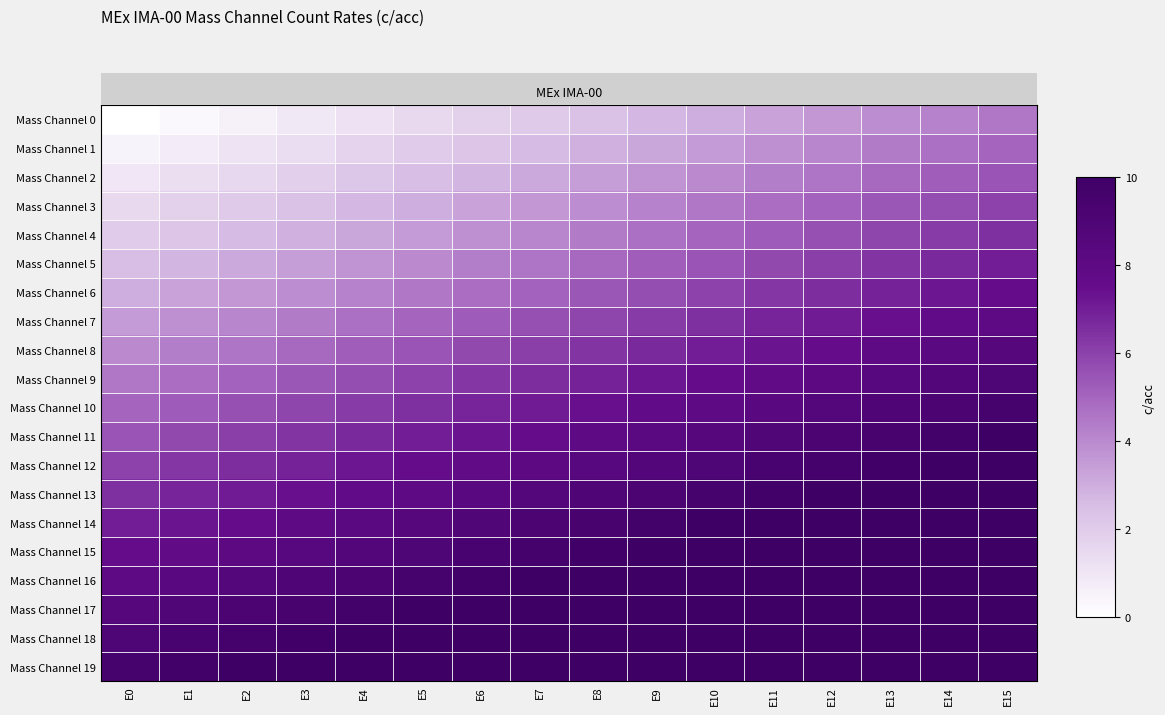

Which series has the widest spread of values?

Mass Channel 0